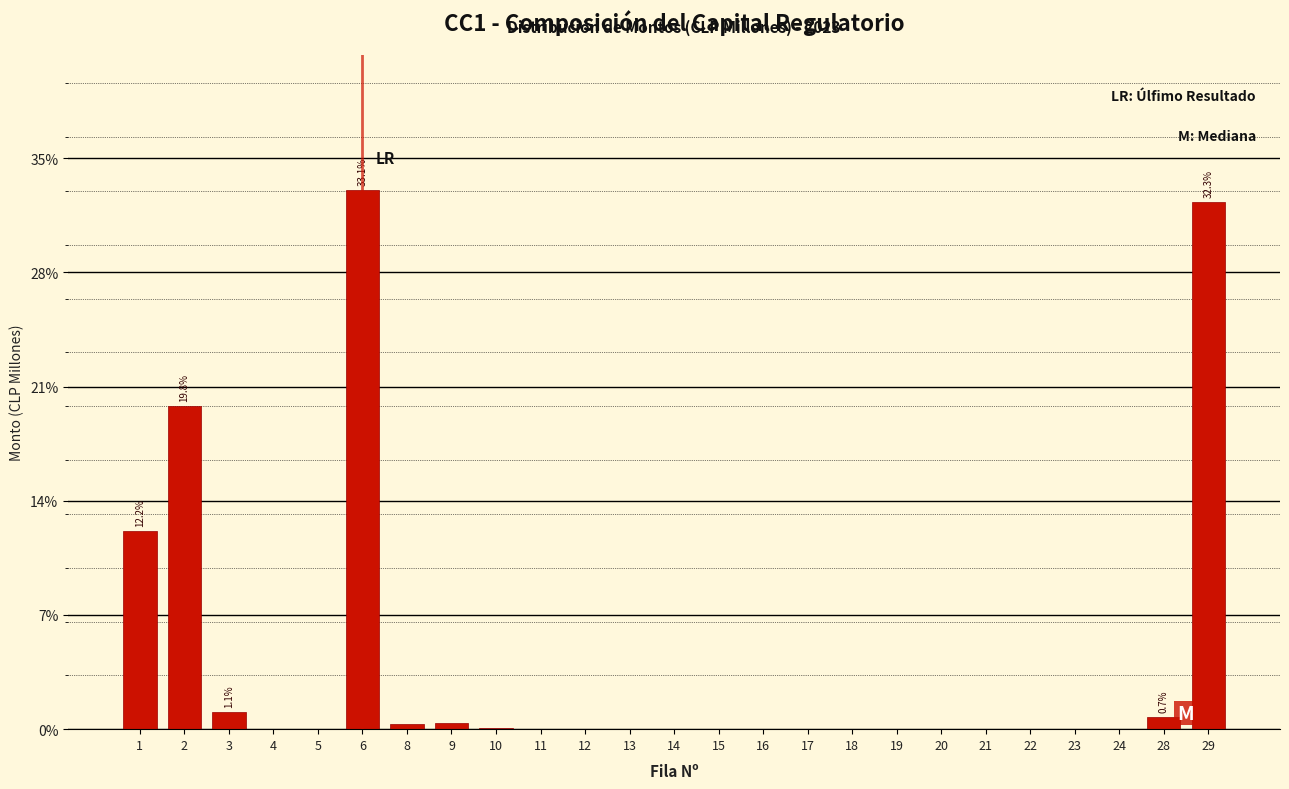

What is the change in value from 1 to 12?

-12.2